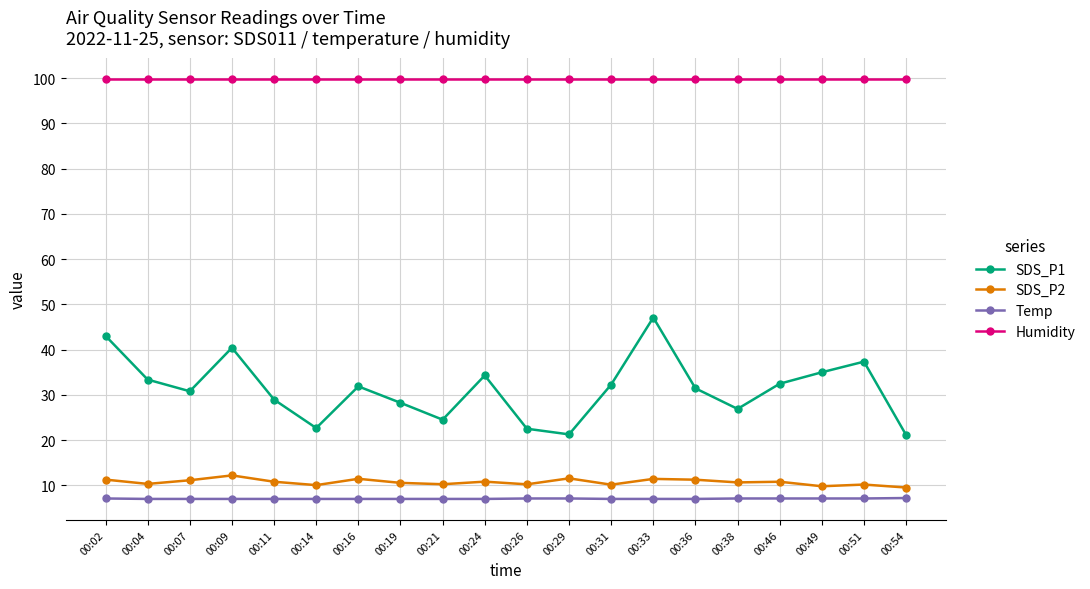

True or false: Humidity has a value of 99.9 at 00:38.

True